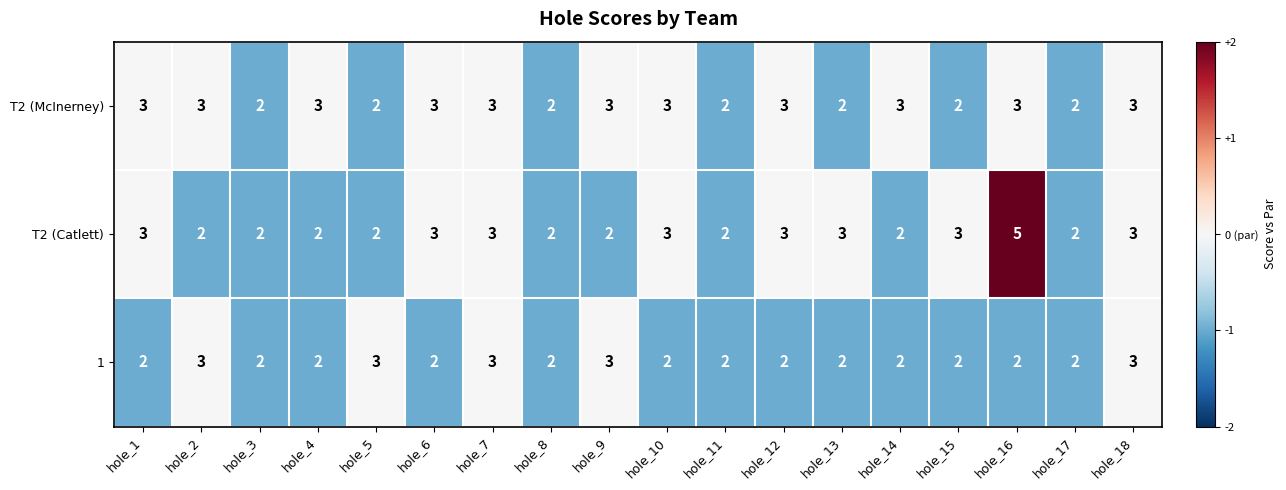

Count the T2 (Catlett) values in the range 2 to 3.

17